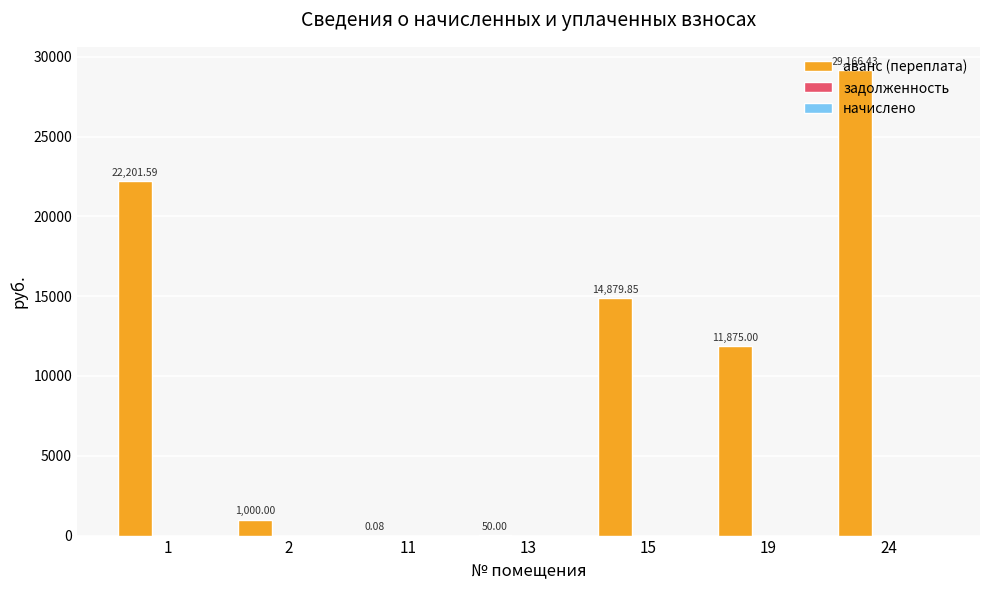

Count the number of categories in the chart.

7